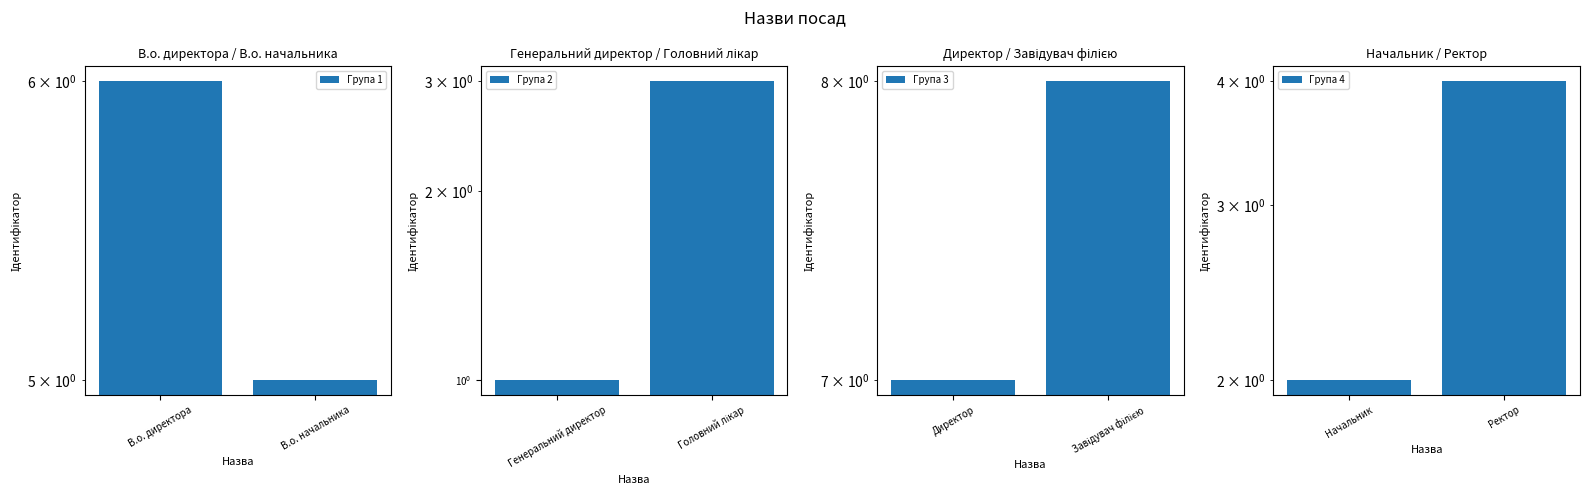

How many Група 2 values are between 1 and 3?

2